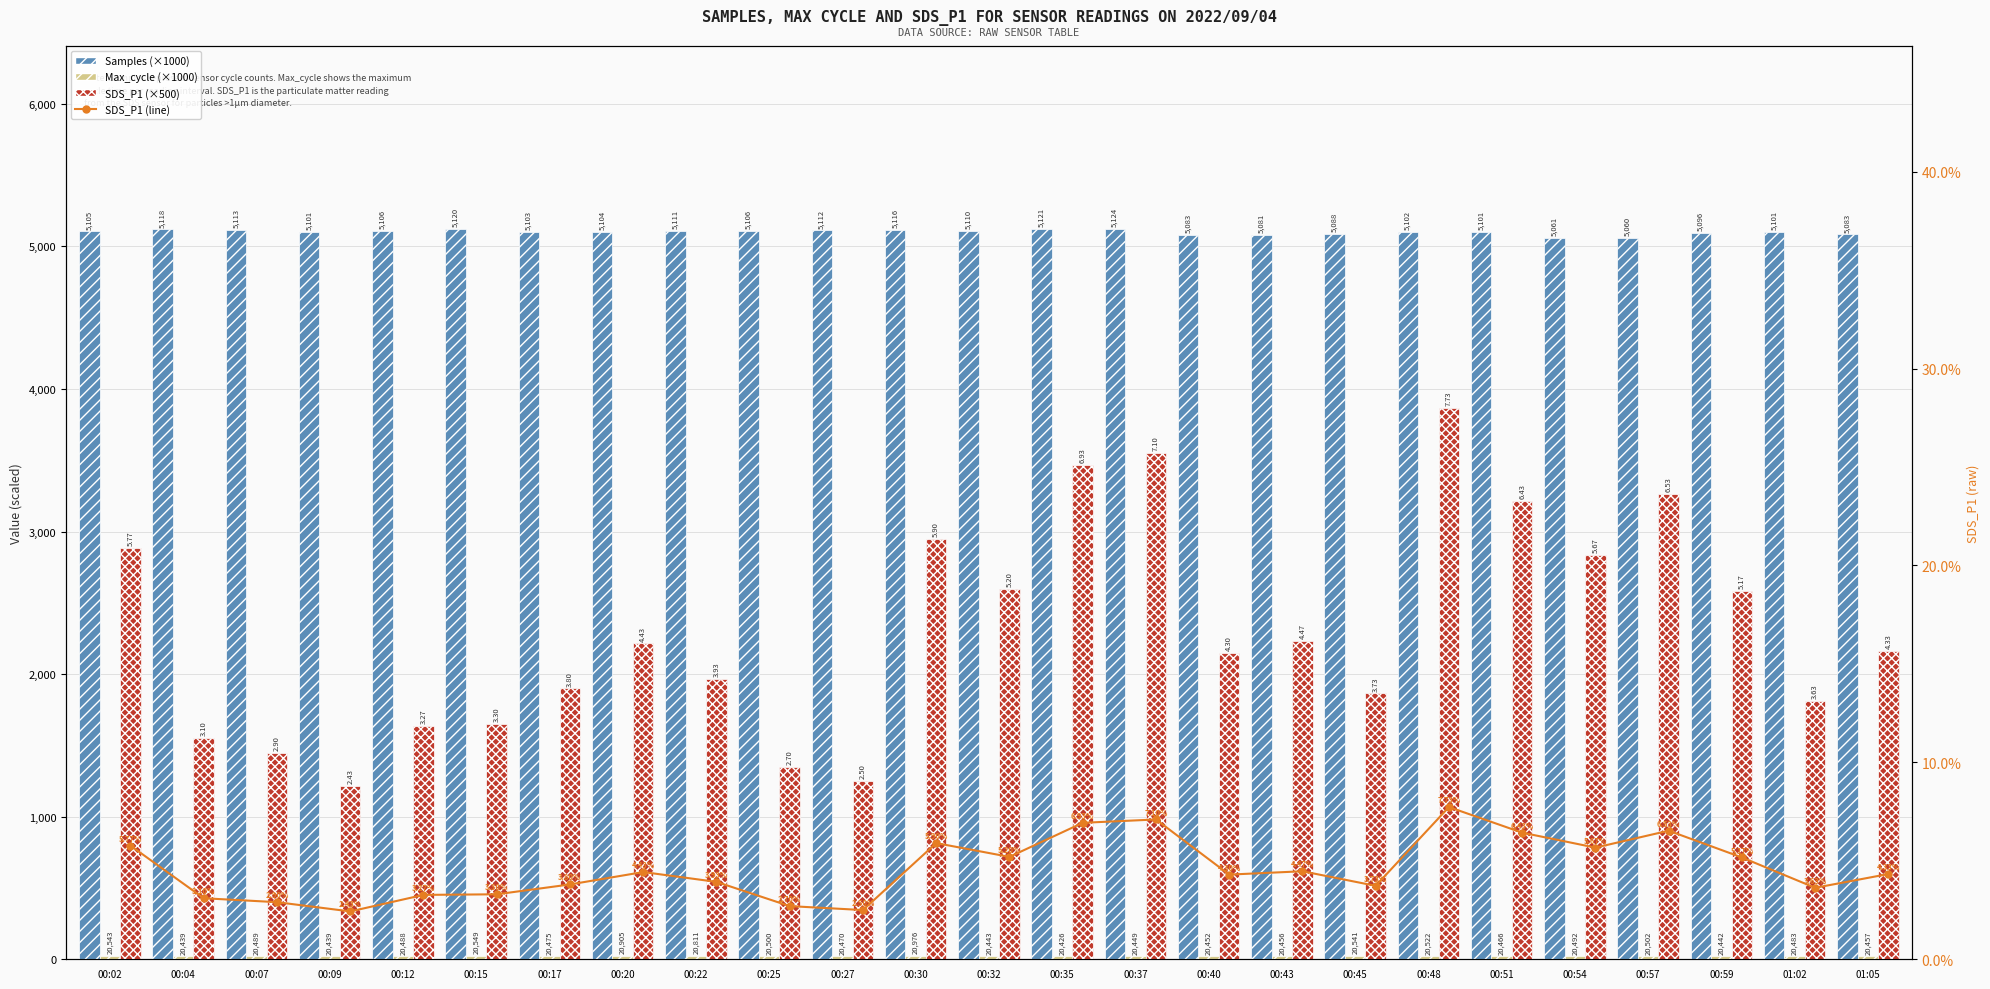

At which label does SDS_P1 (line) reach its peak?

00:48